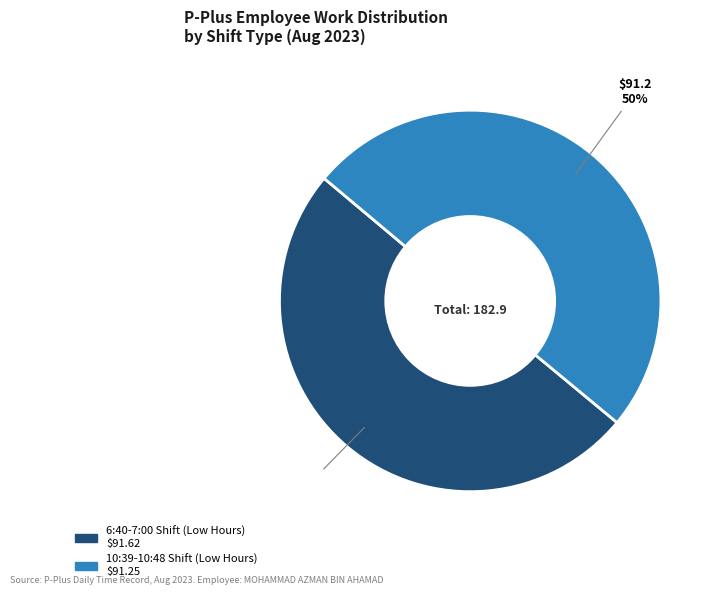

To the nearest percent, what is the average slice percentage?

50%